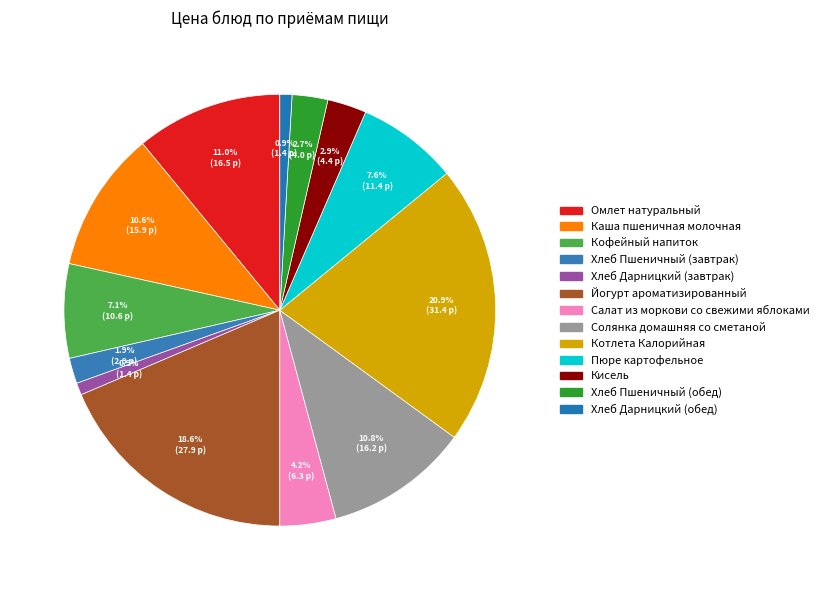

What percentage is NOT represented by Солянка домашняя со сметаной?

89.2%